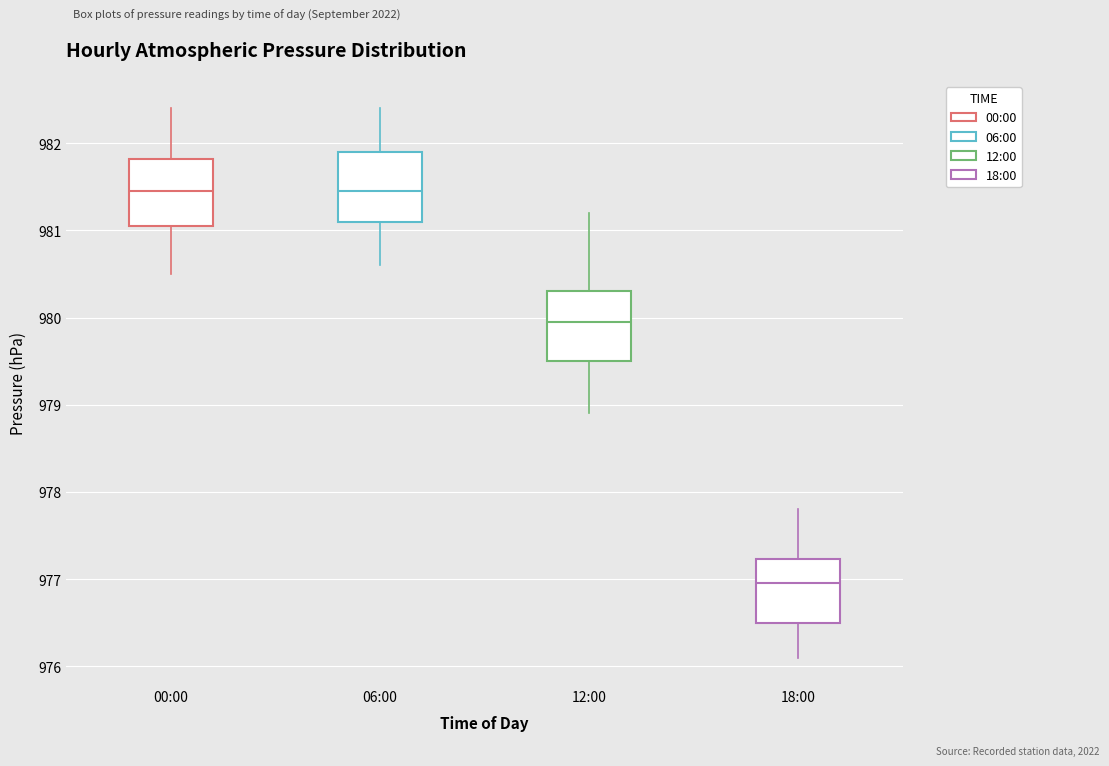

Reading left to right, transcribe this box plot: for each box, give where its median line is, the range the box spans, and where its two whiskers end, as read against the y-axis. The values are not printed on the chart, so give them approximately, as read against the axis.

00:00: median 981.5, box 981.1 to 981.8, whiskers 980.5 to 982.4
06:00: median 981.5, box 981.1 to 981.9, whiskers 980.6 to 982.4
12:00: median 980.0, box 979.5 to 980.3, whiskers 978.9 to 981.2
18:00: median 977.0, box 976.5 to 977.2, whiskers 976.1 to 977.8